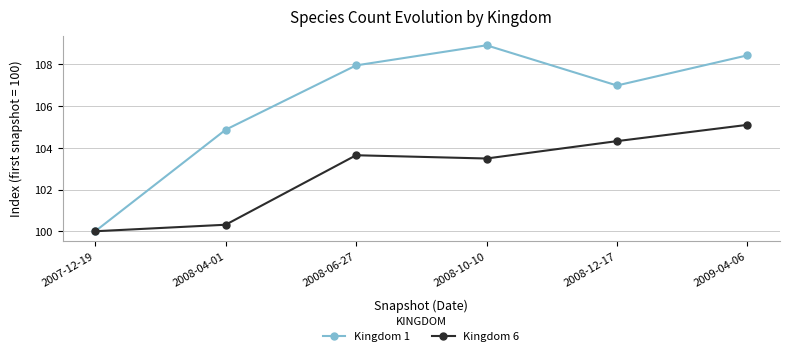

At which category is the sum across all series the highest?

2009-04-06